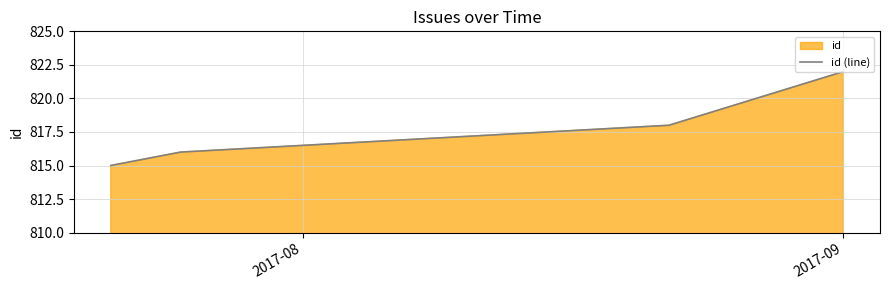

True or false: the data has more than 0 interior local peaks.

False